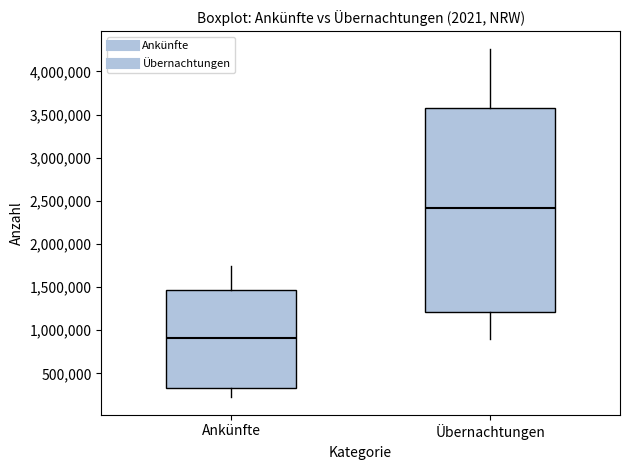

Where does the upper whisker of the box for Ankünfte end on the y-axis? The values are not printed on the chart, so give them approximately, as read against the axis.

1750000